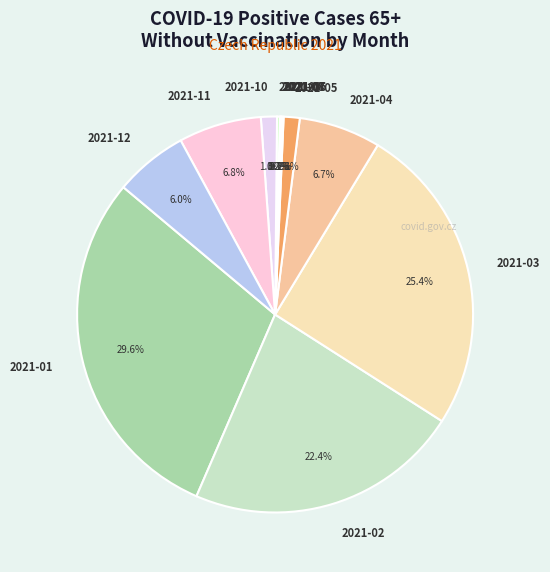

Is it true that 2021-02 is 22% of the pie?

True